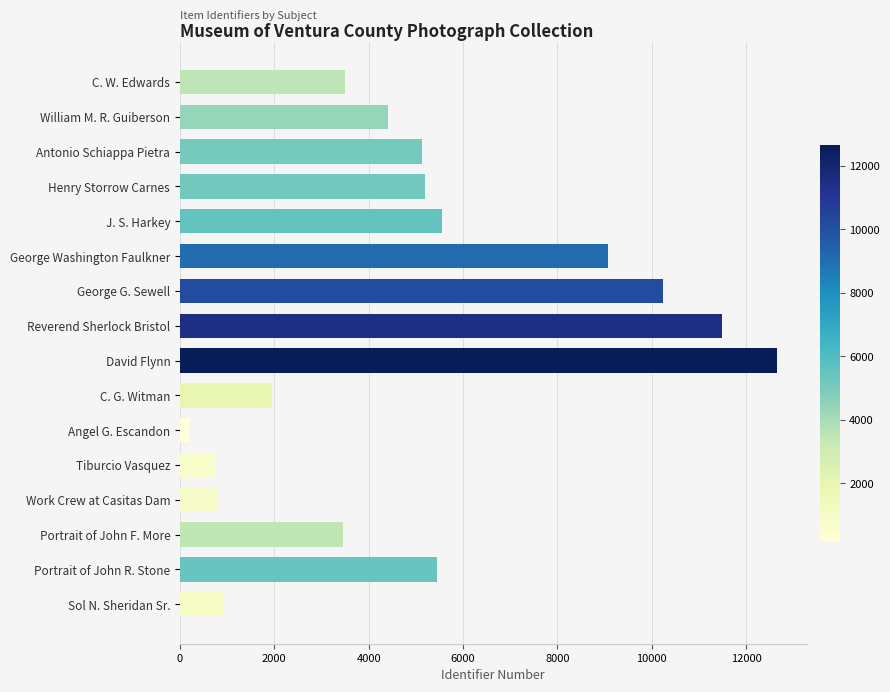

What is the ratio of the value at William M. R. Guiberson to the value at Sol N. Sheridan Sr.?

4.7